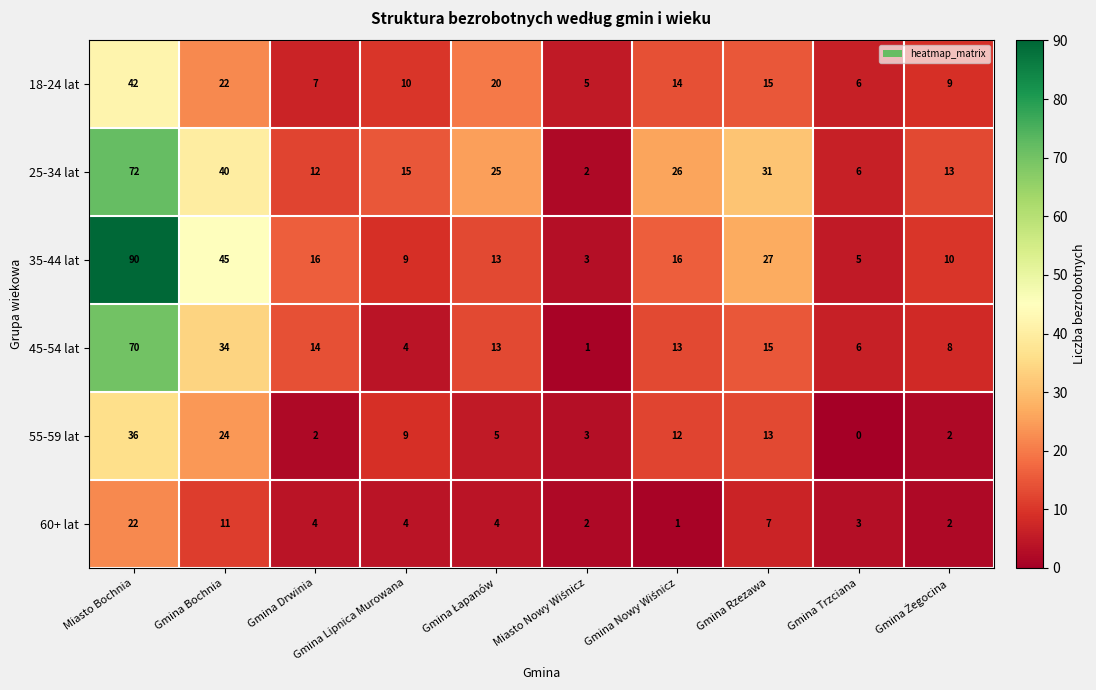

Which label corresponds to the smallest value in the chart?

Gmina Trzciana